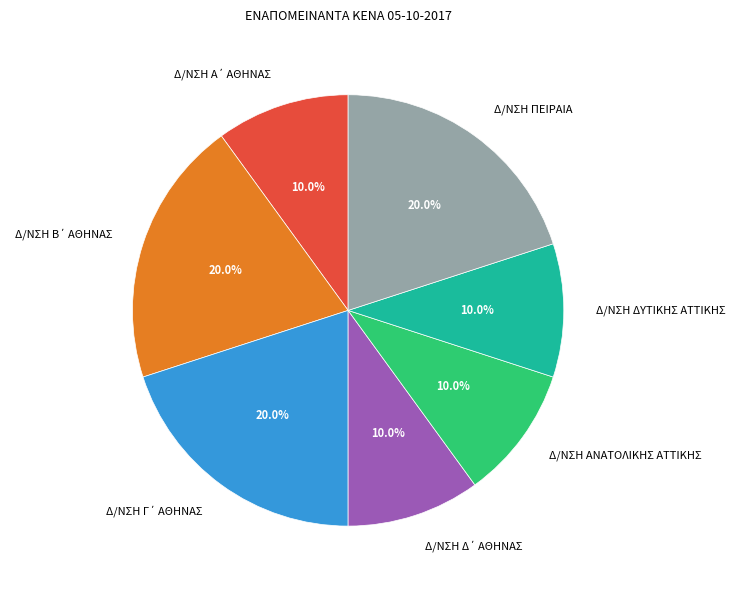

How much of the chart is everything except Δ/ΝΣΗ ΠΕΙΡΑΙΑ?

80.0%